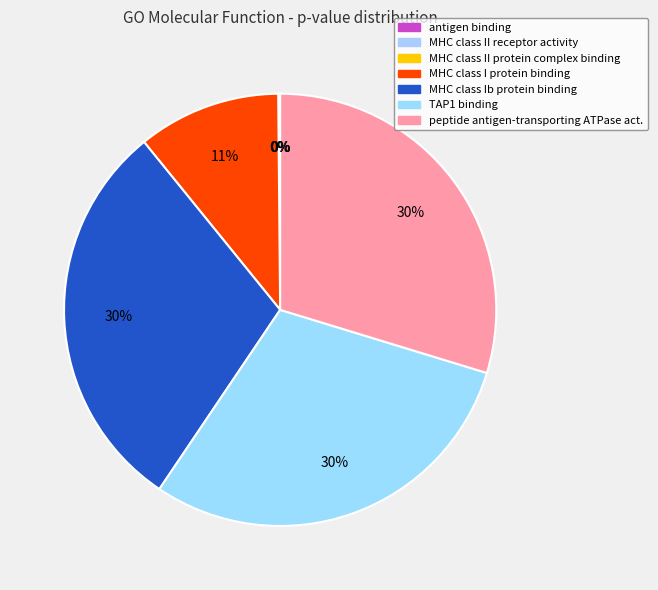

Rank the categories by value from highest to lowest.

GO:0023029 MHC class Ib protein binding, GO:0046978 TAP1 binding, GO:0015433 peptide antigen-transporting ATPase activity, GO:0042288 MHC class I protein binding, GO:0023026 MHC class II protein complex binding, GO:0032395 MHC class II receptor activity, GO:0003823 antigen binding